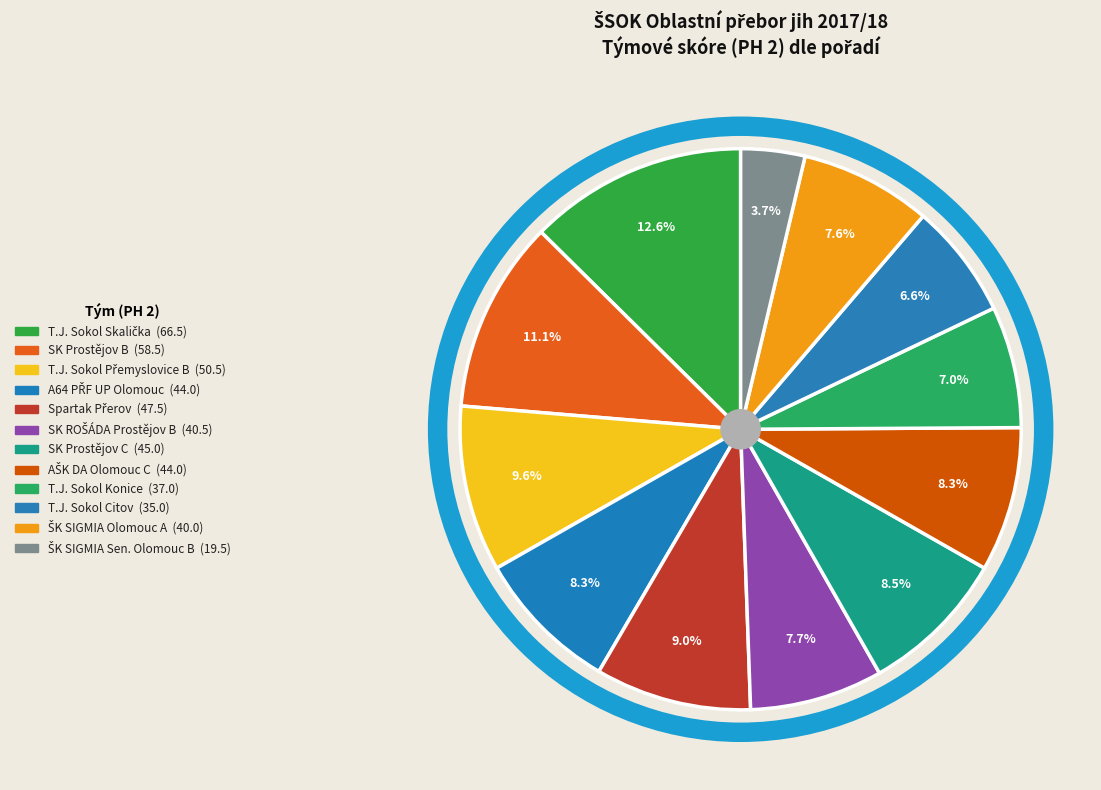

What is the total percentage of SK Prostějov C and SK ROŠÁDA Prostějov B?

16.2%